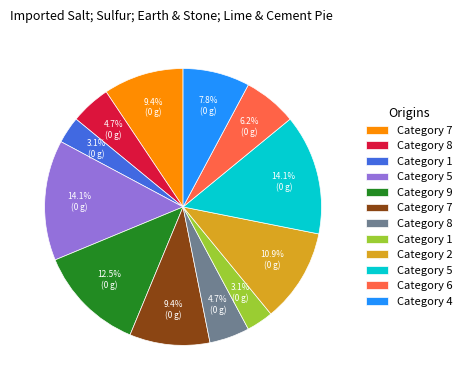

Is there a majority slice in this chart?

No